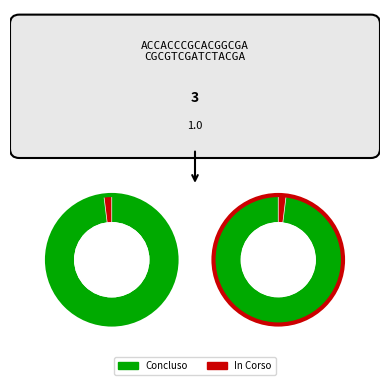

What percentage is the 10 slice, to the nearest percent?

1%